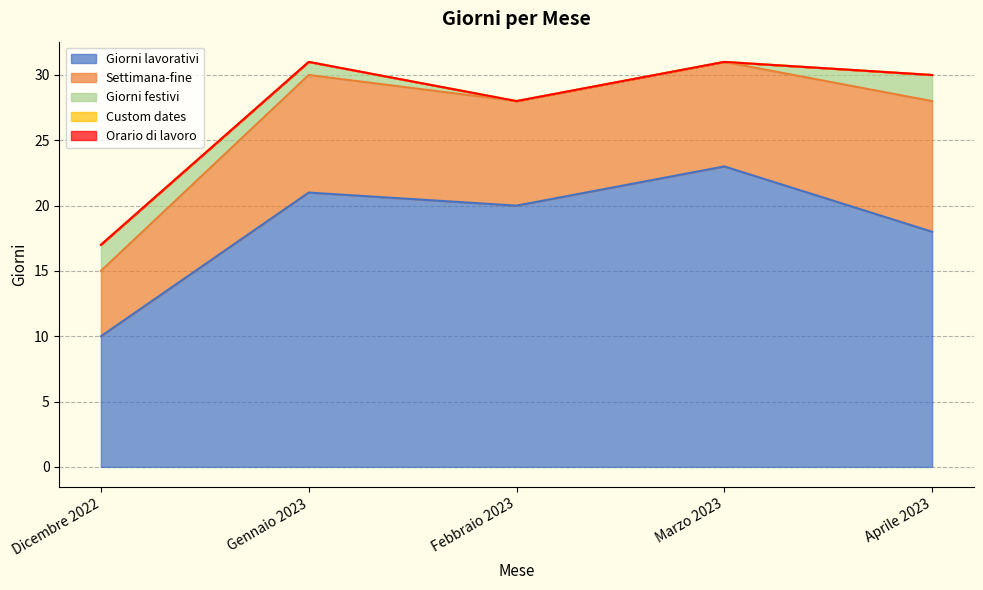

Reading left to right, list all the values displayed in this chart.

Giorni lavorativi: 10	21	20	23	18
Settimana-fine: 5	9	8	8	10
Giorni festivi: 2	1	0	0	2
Custom dates: 0	0	0	0	0
Orario di lavoro: 0	0	0	0	0